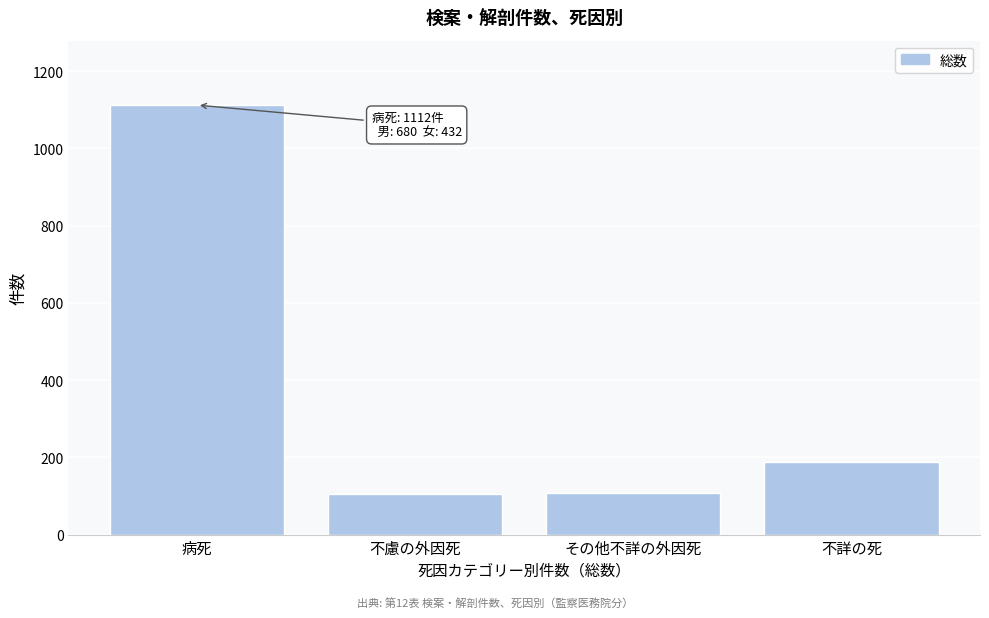

What is the label of the 3rd bar from the right?

不慮の外因死